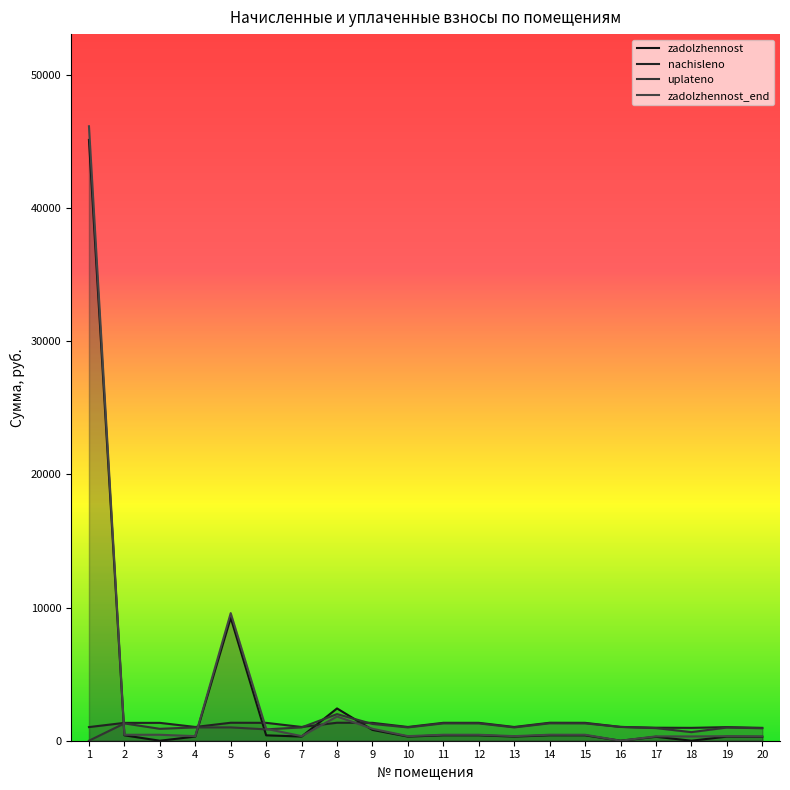

Count the number of data series in this chart.

4